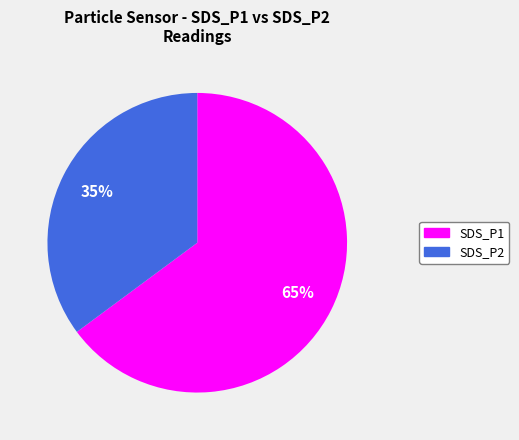

To the nearest percent, what is the combined percentage of SDS_P2 and SDS_P1?

100%